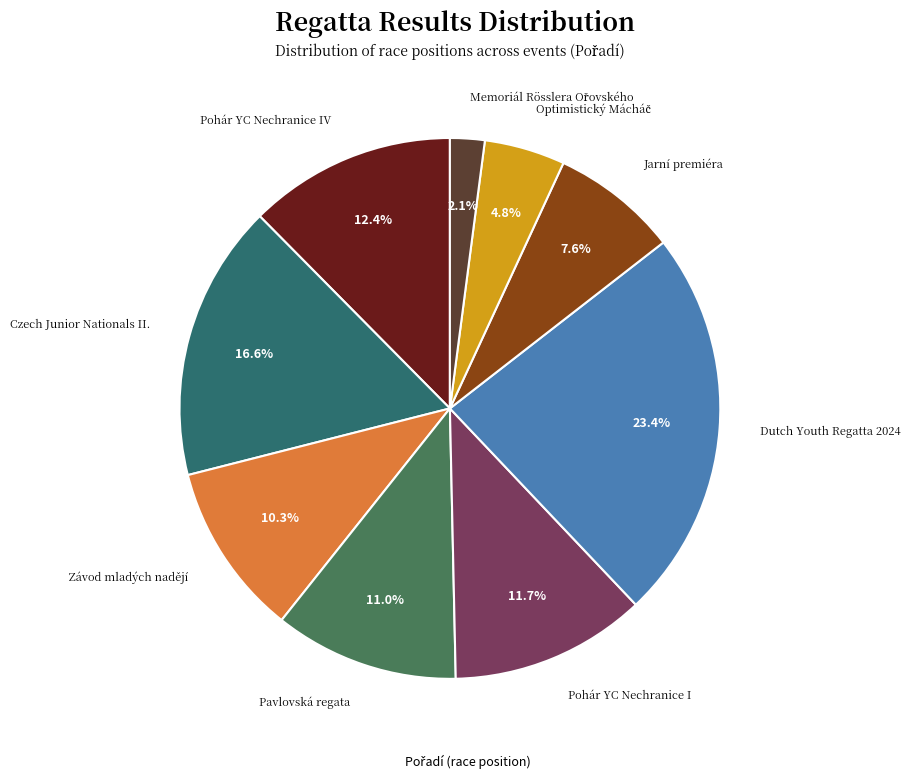

Rank the categories by value from highest to lowest.

Dutch Youth Regatta 2024, Czech Junior Nationals II., Pohár YC Nechranice IV, Pohár YC Nechranice I, Pavlovská regata, Závod mladých nadějí, Jarní premiéra, Optimistický Mácháč, Memoriál Rösslera Ořovského